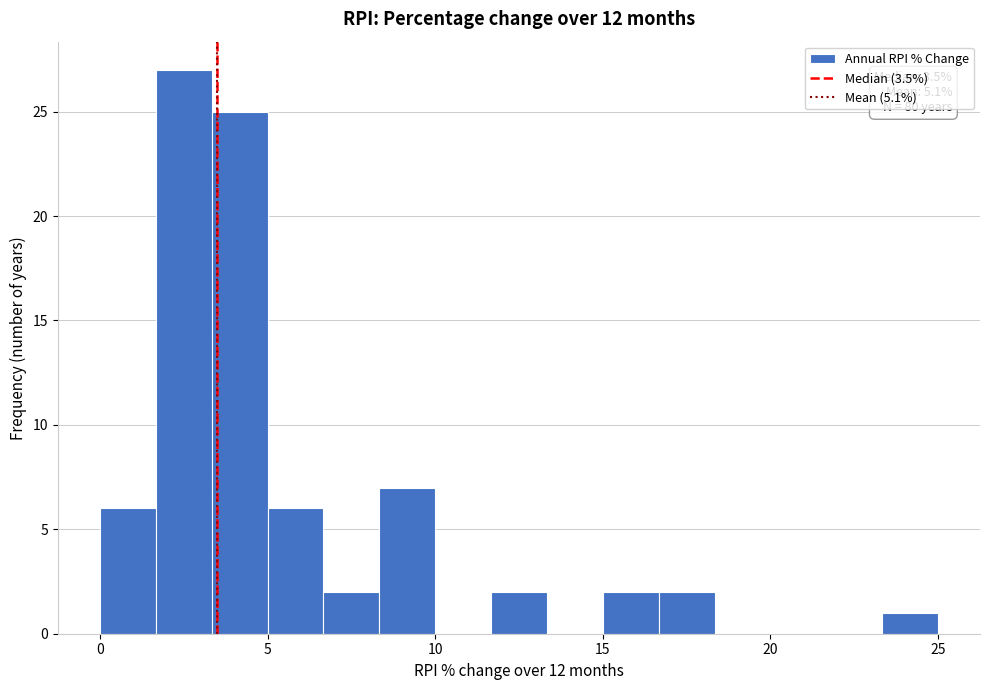

Read against the x-axis, roughly where is the centre of the tallest bar?

2.5